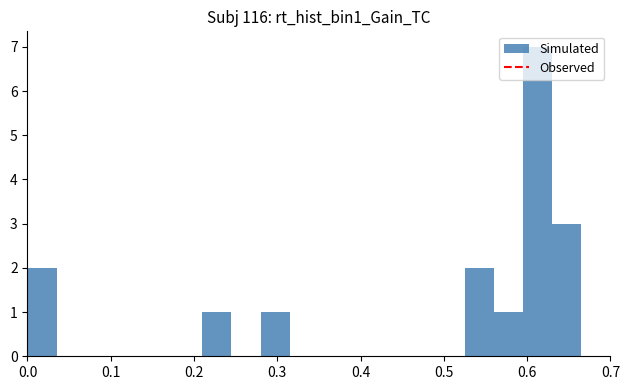

Read against the x-axis, roughly where is the centre of the tallest bar?

0.61